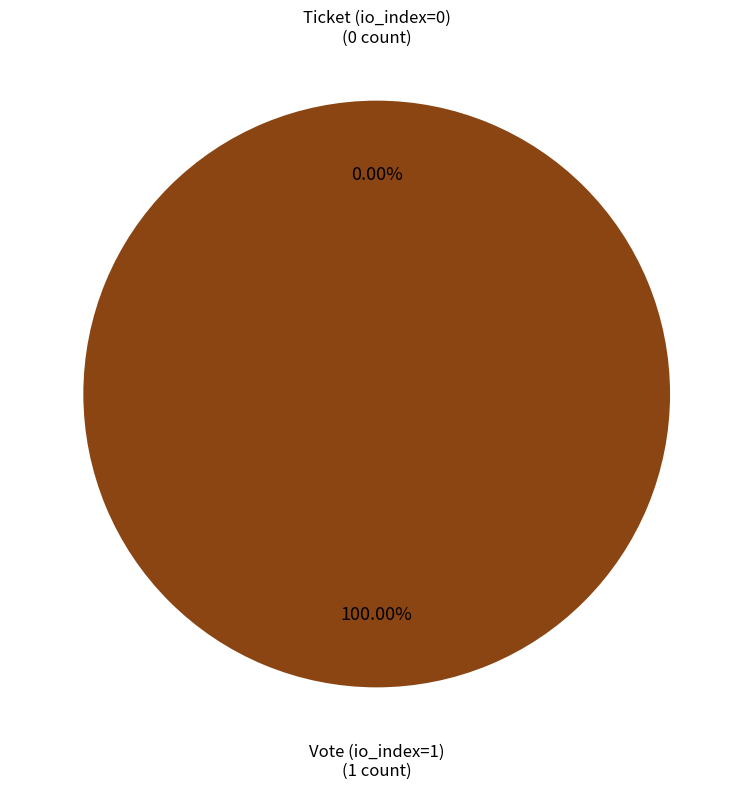

What is the smallest slice in the pie chart?

Ticket (io_index=0)